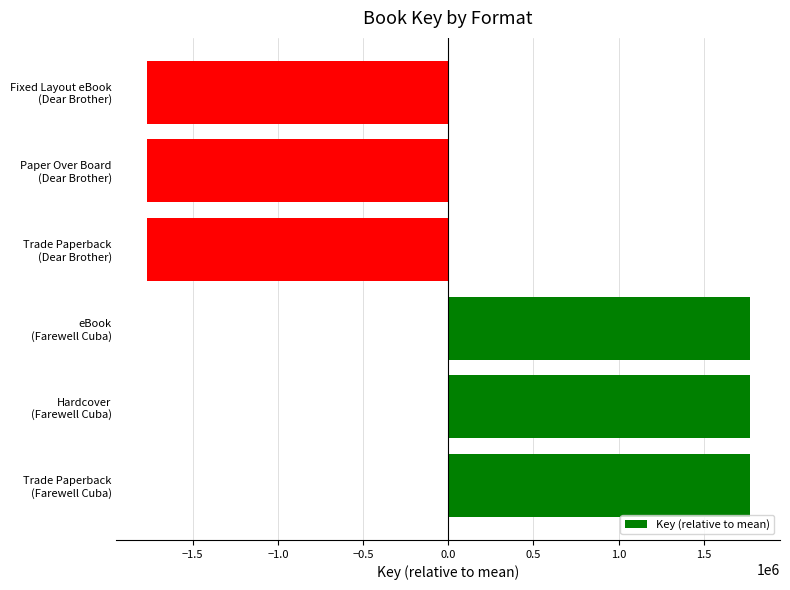

What is the maximum value shown in the chart?

1771212